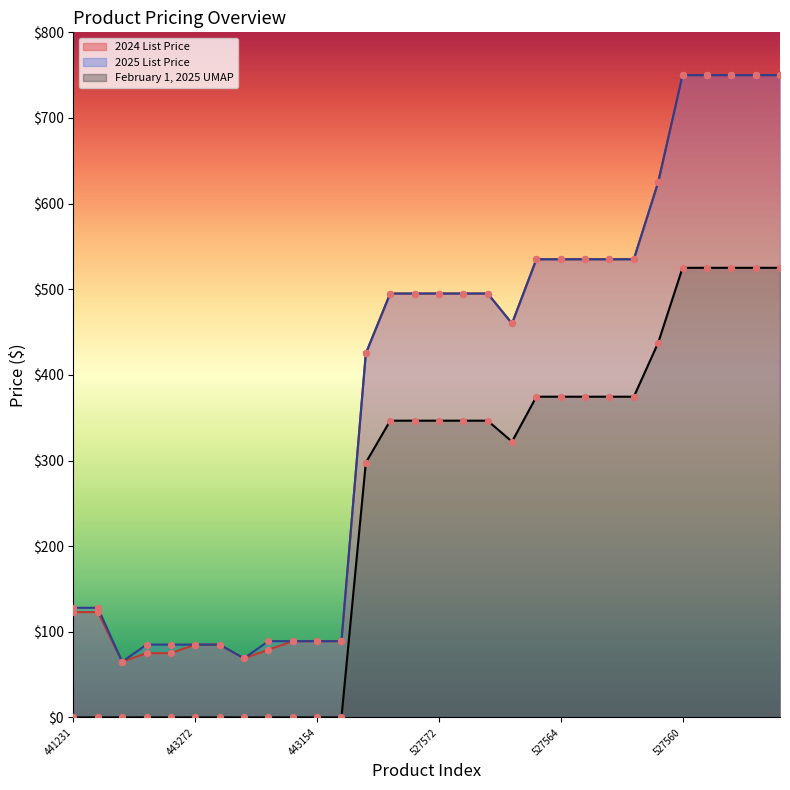

Is the value of February 1, 2025 UMAP at 443258 greater than the value of 2025 List Price at 443153?

Yes